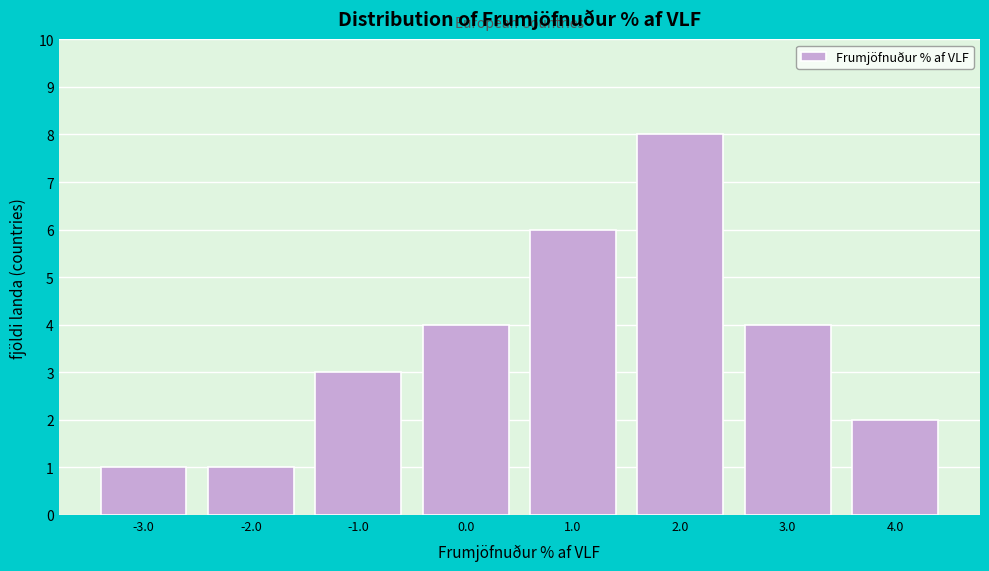

Over which range of the x-axis is the bar tallest?

1.5 to 2.5